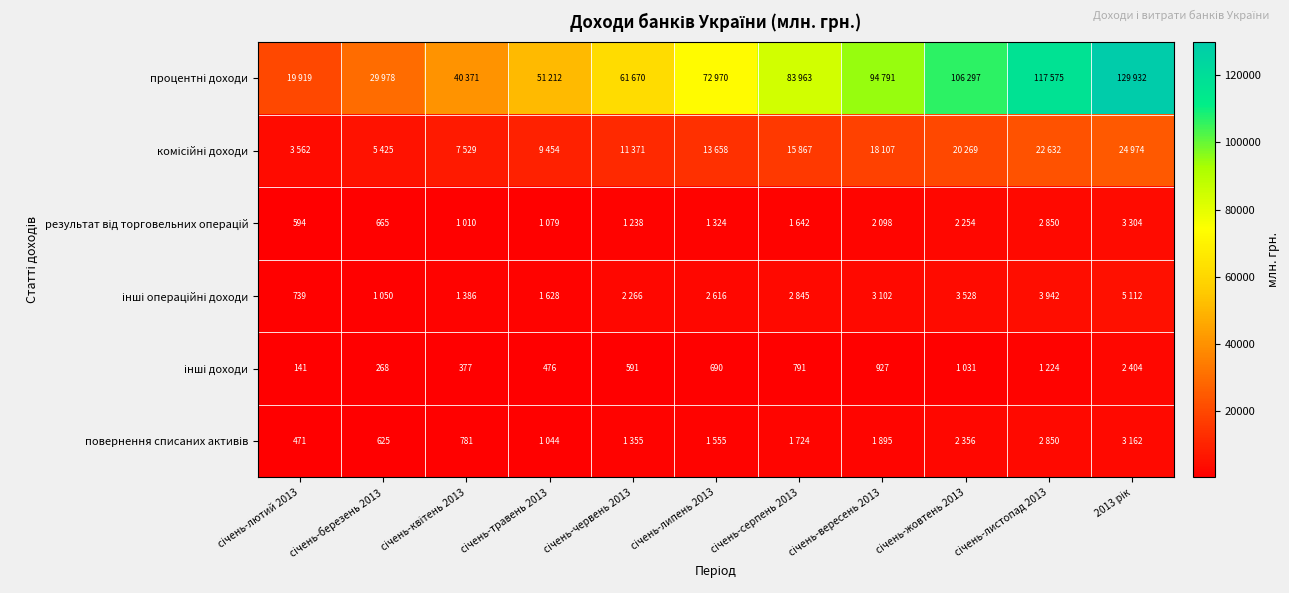

Is it true that результат від торговельних операцій equals 1324 at січень-липень 2013?

True